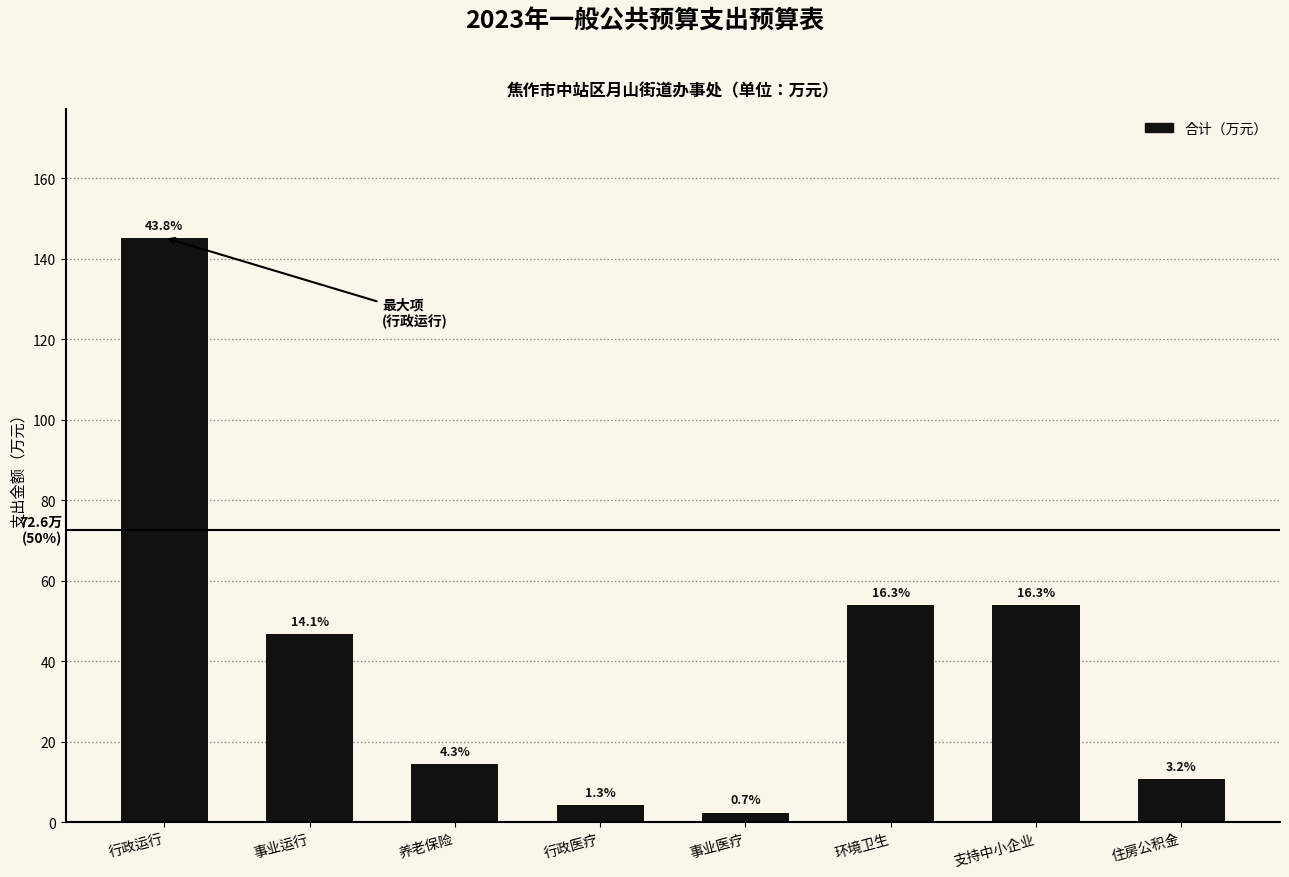

Which label corresponds to the largest value in the chart?

行政运行